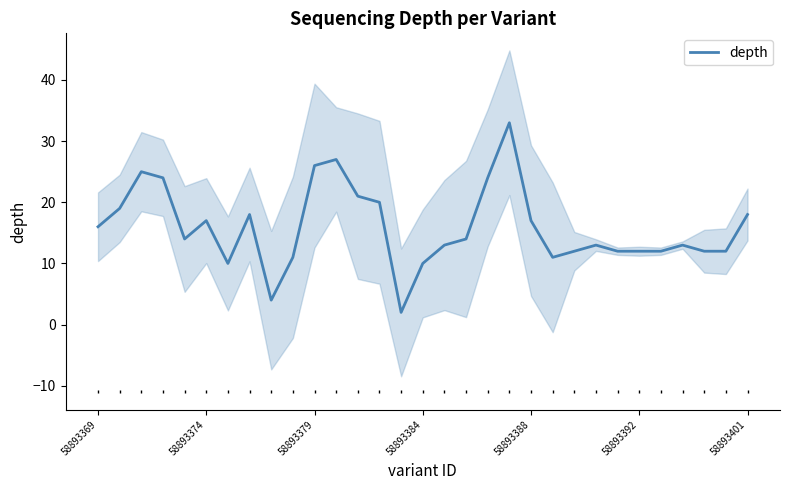

The depth series shows 10 at 58893379. True or false?

False